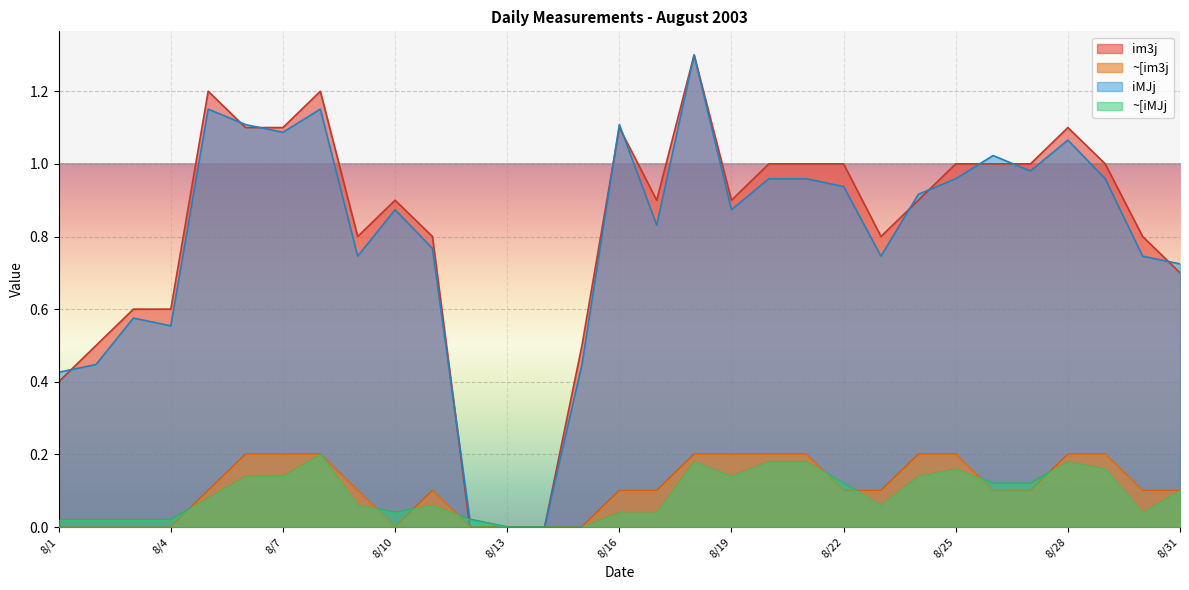

Read the im3j value at 2003/8/20.

1.0